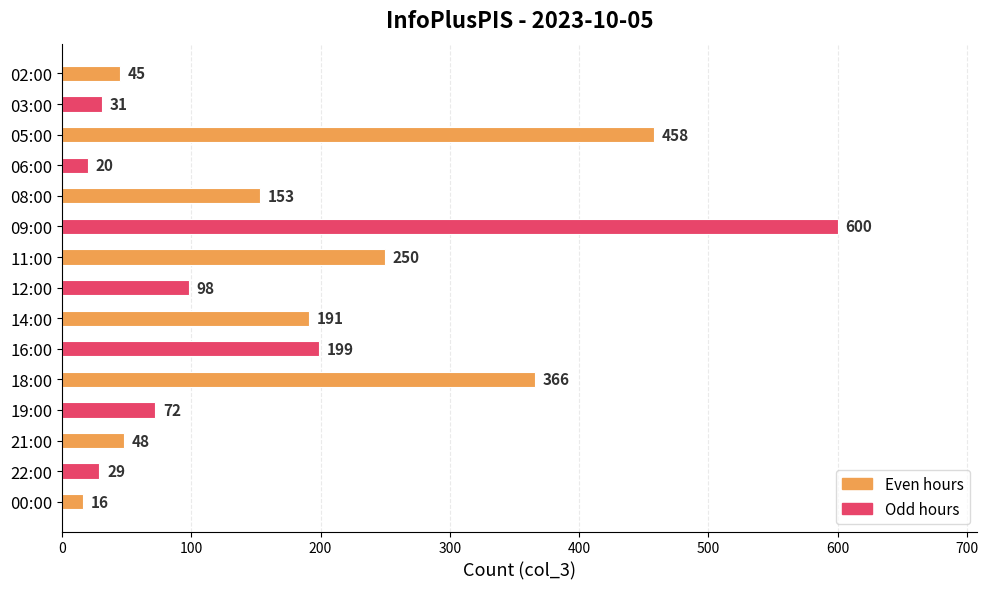

Does the chart contain stacked bars?

No